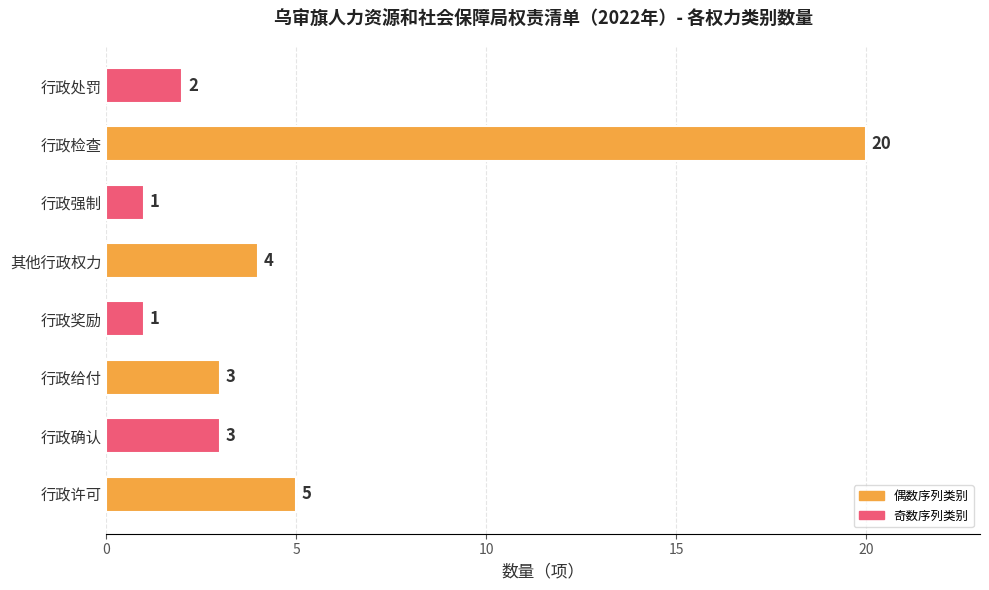

Between 行政确认 and 行政检查, which is larger?

行政检查